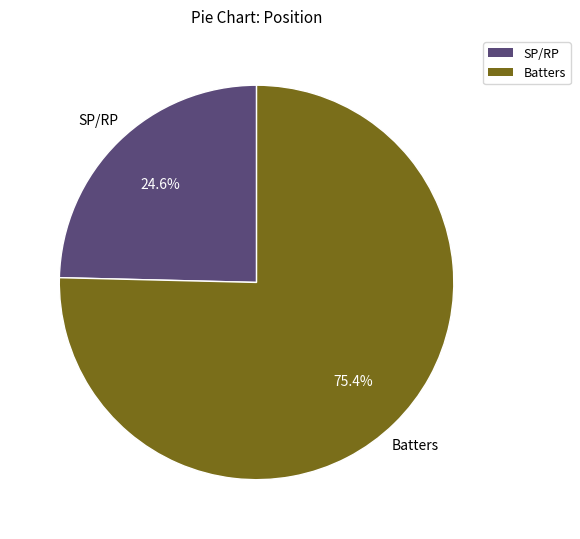

Is there a majority slice in this chart?

Yes